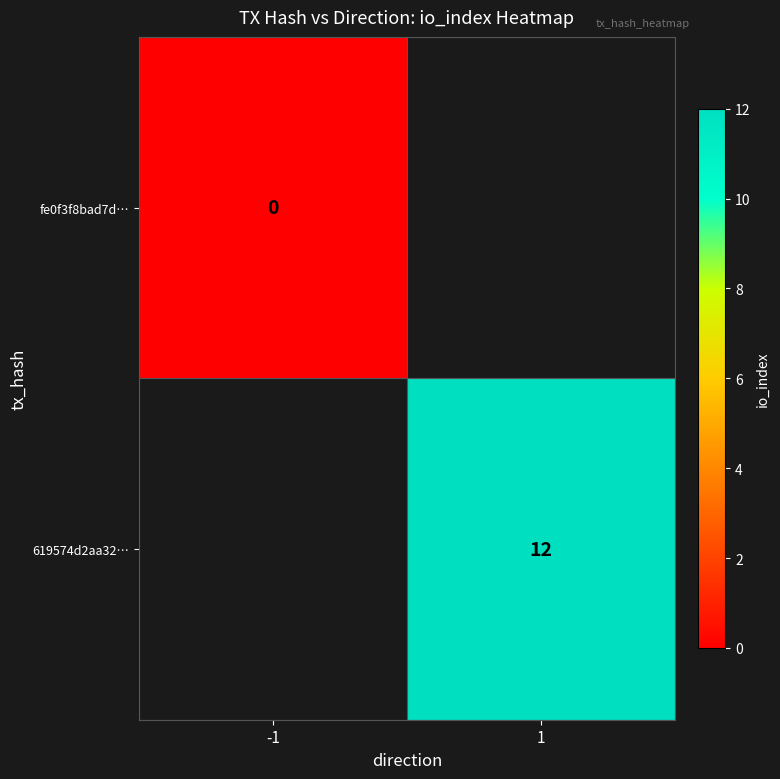

How many series are shown in this chart?

2